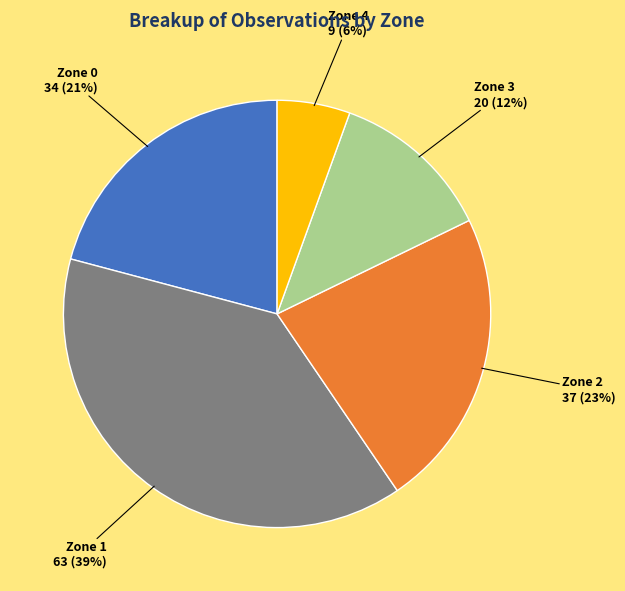

How many slices are in this pie chart?

5